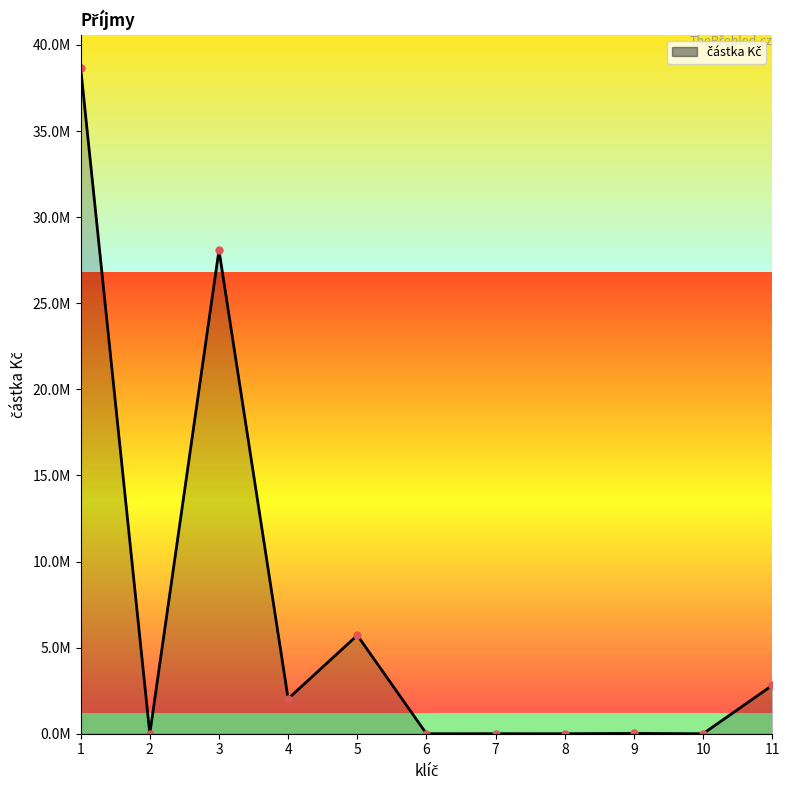

At which category does the data reach its first local peak?

3